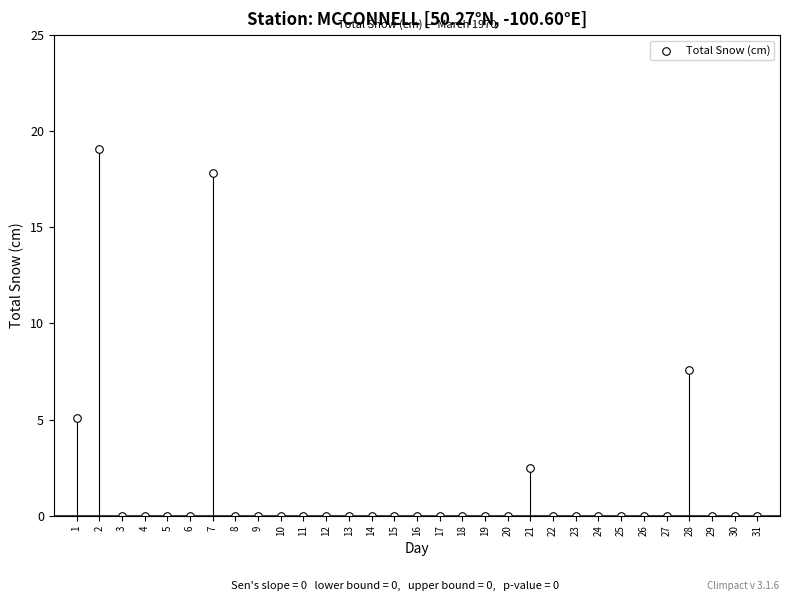

What is the range of X values (max minus min)?

30.0